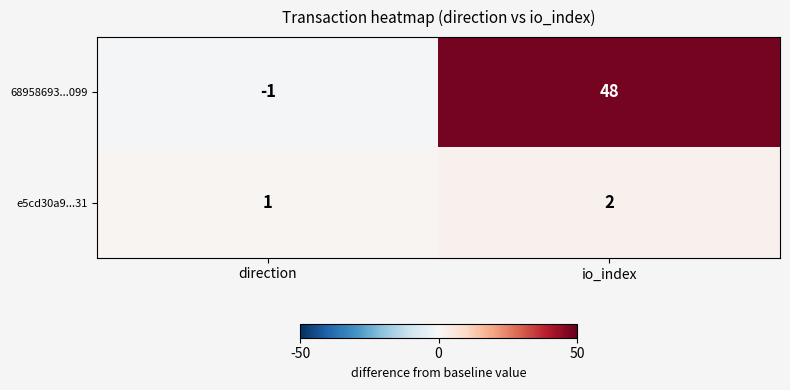

Between direction and io_index, which series saw the biggest shift?

68958693...099